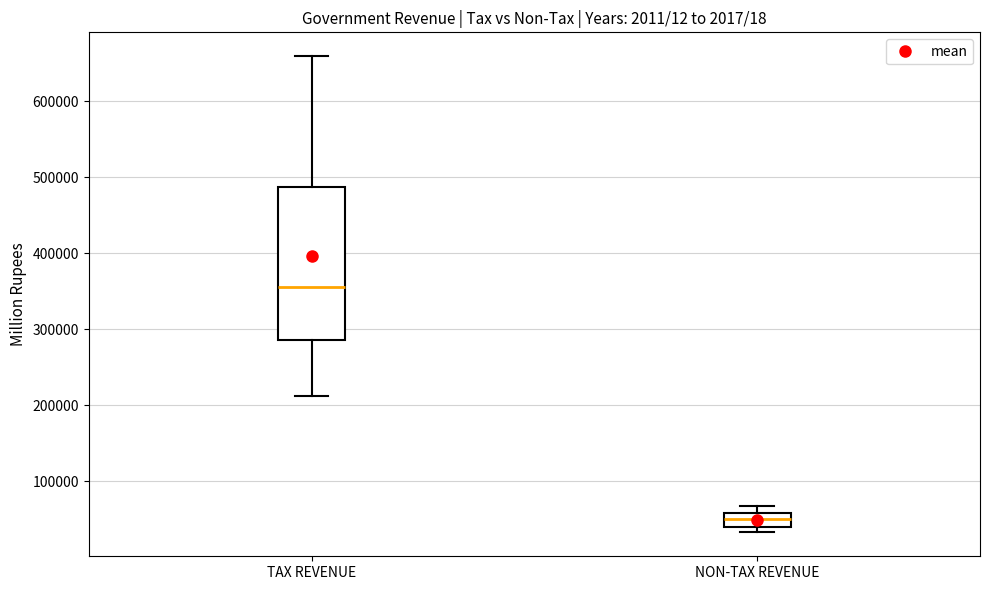

Where does the median line of the box for NON-TAX REVENUE sit on the y-axis? The values are not printed on the chart, so give them approximately, as read against the axis.

50000